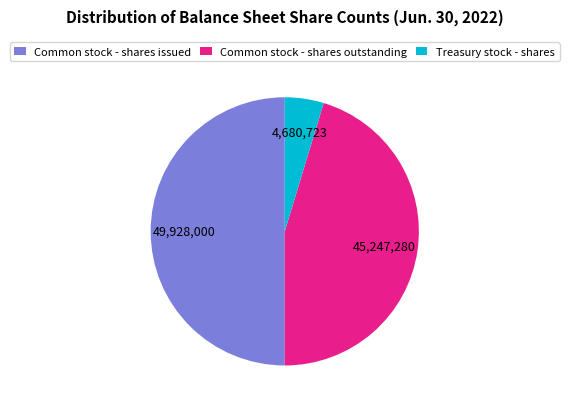

Do Common stock - shares issued and Common stock - shares outstanding together represent more than half of the pie?

Yes